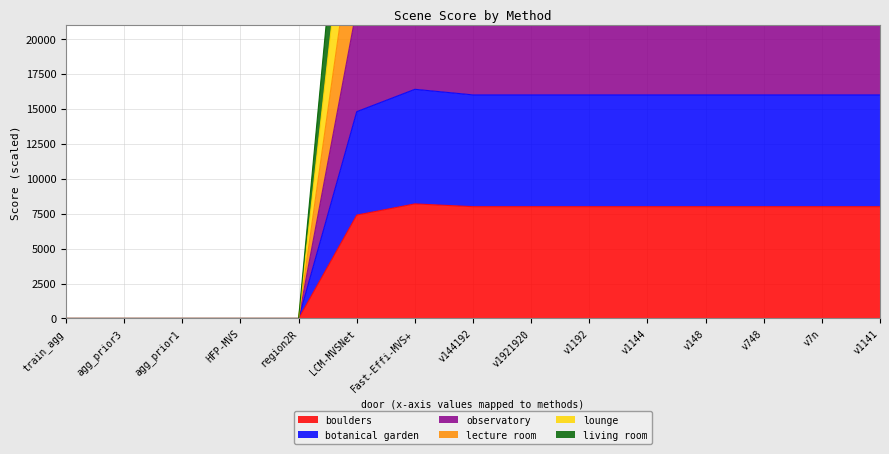

Which series has the widest spread of values?

living room